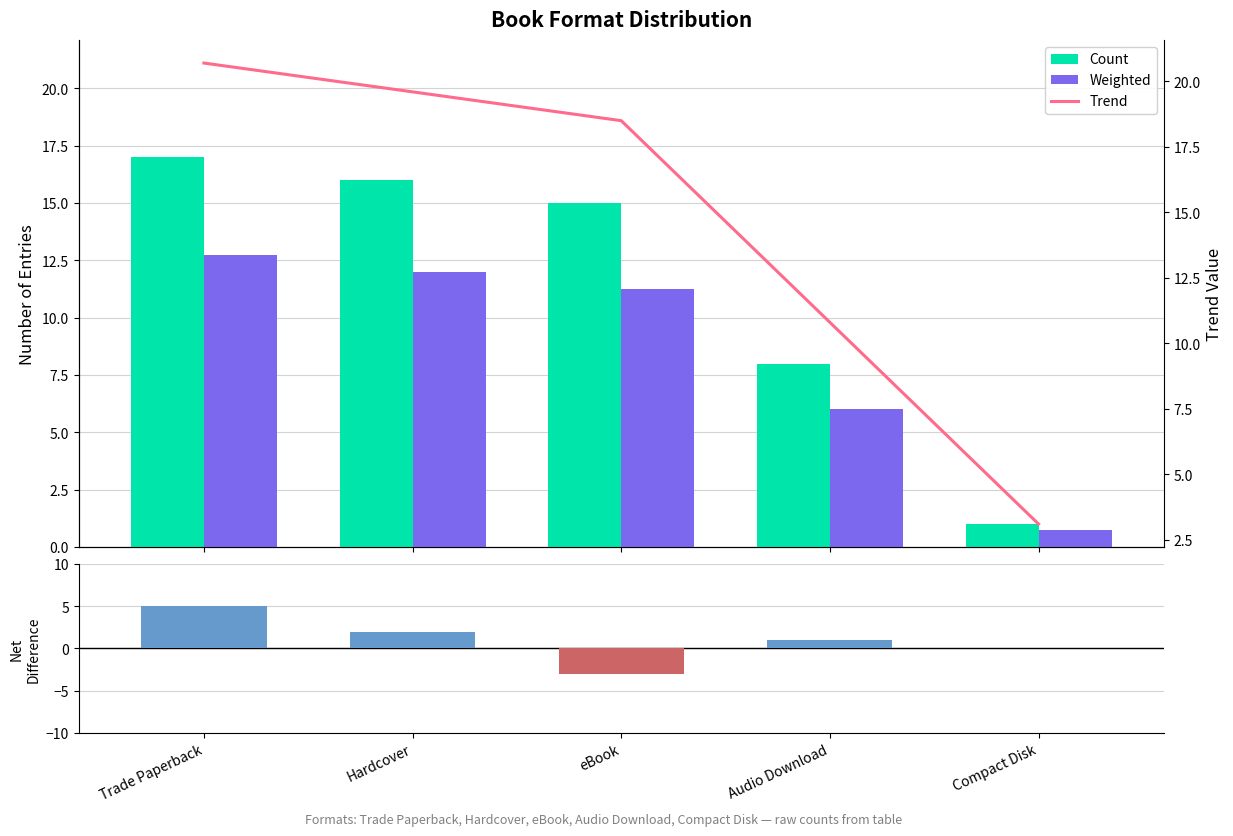

What position from the right is Audio Download?

2